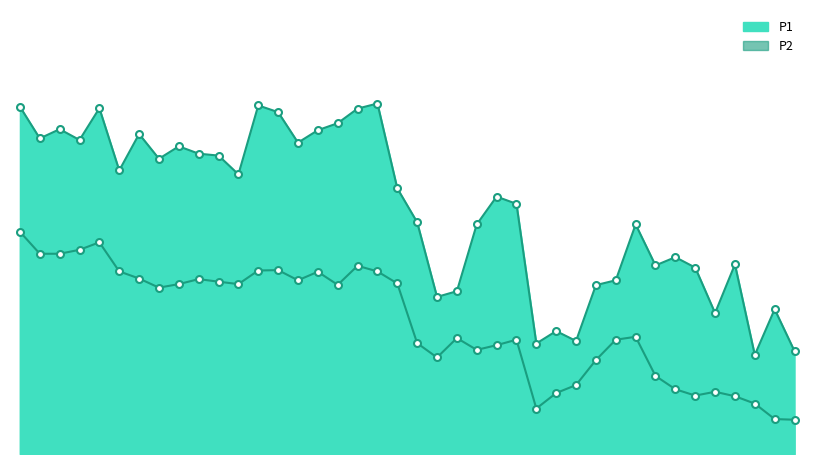

How many lines are shown in the chart?

2